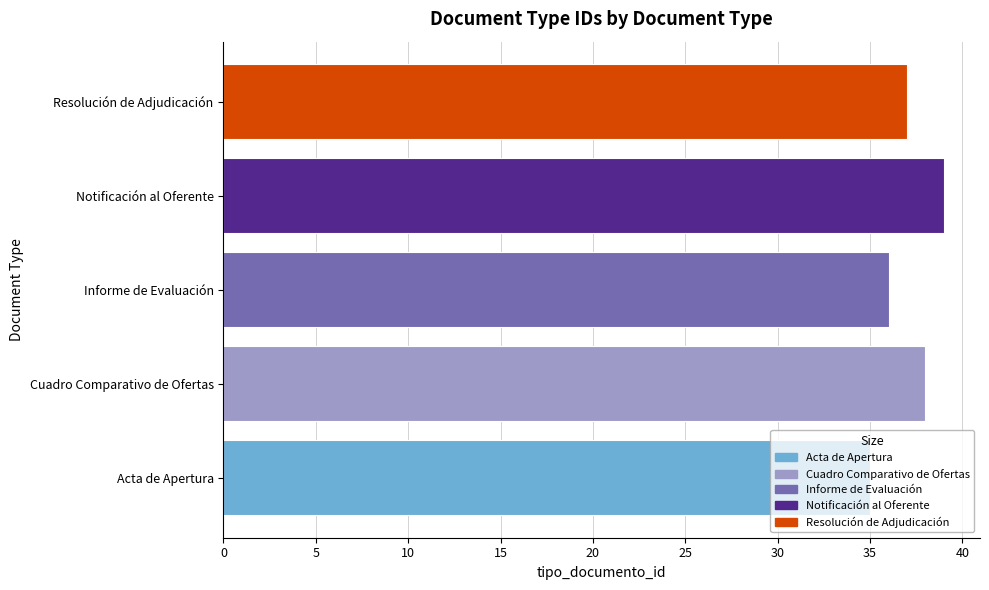

List the labels in order of value, largest first.

Notificación al Oferente, Cuadro Comparativo de Ofertas, Resolución de Adjudicación, Informe de Evaluación, Acta de Apertura